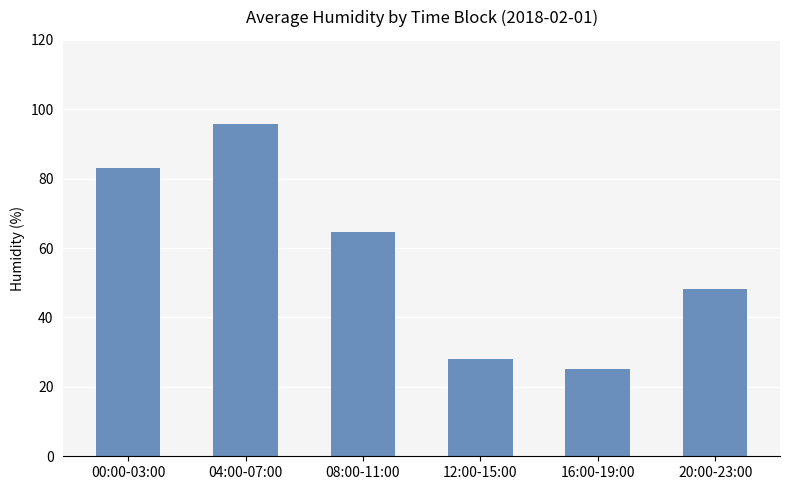

Rank the categories by value from highest to lowest.

04:00-07:00, 00:00-03:00, 08:00-11:00, 20:00-23:00, 12:00-15:00, 16:00-19:00